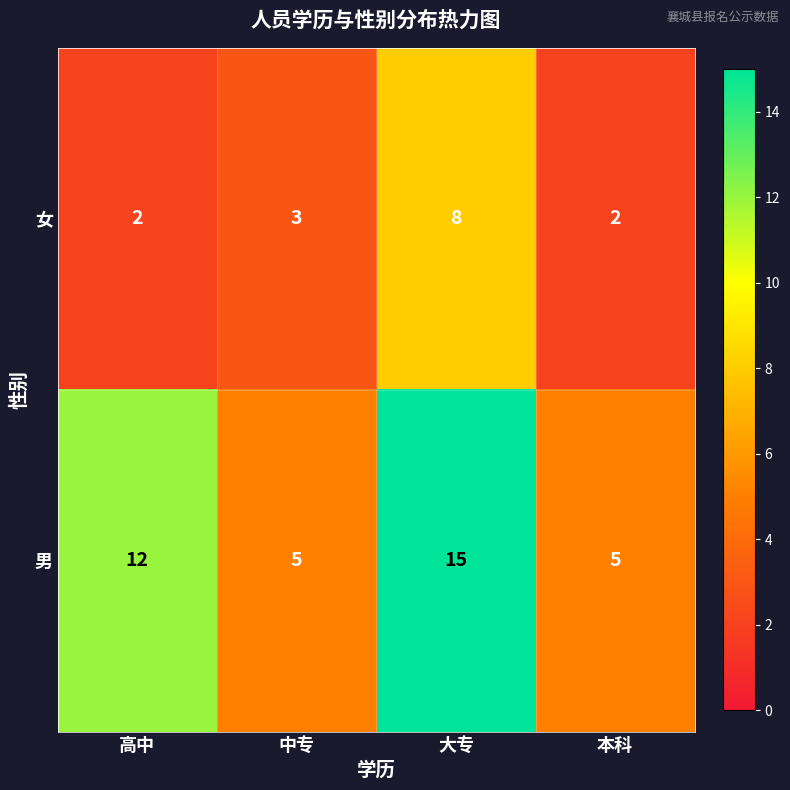

What is the sum of all 男 values?

37